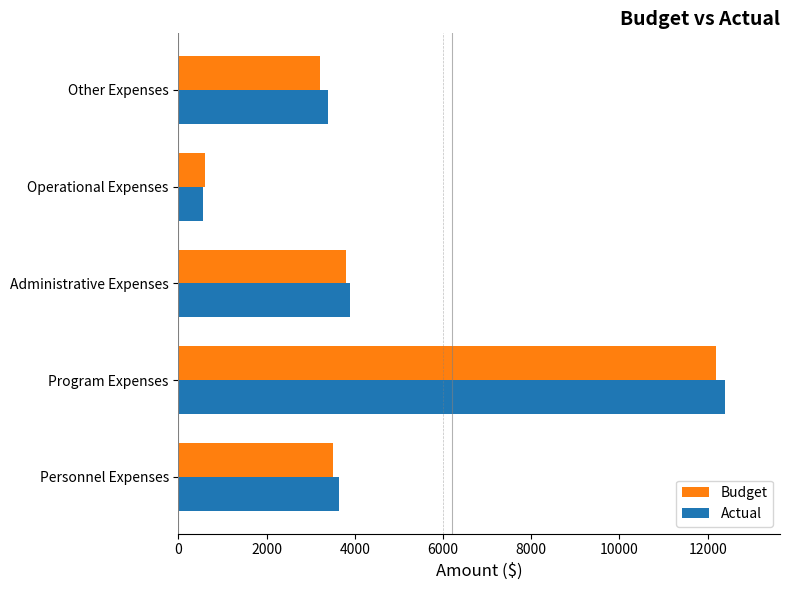

Where is Budget nearest to the value 6400?

Administrative Expenses